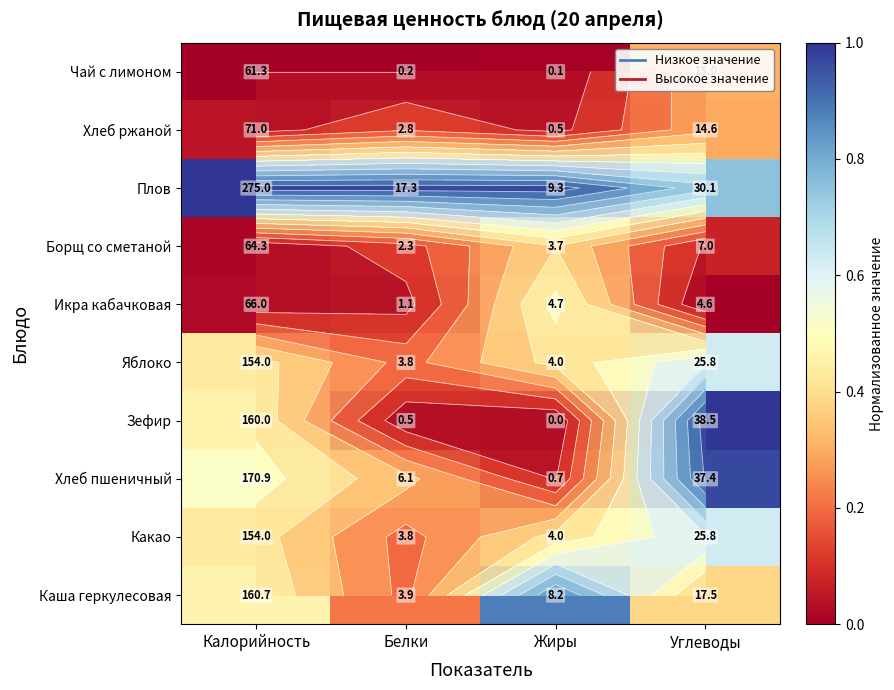

True or false: Какао has a value of 0.1 at Калорийность.

False